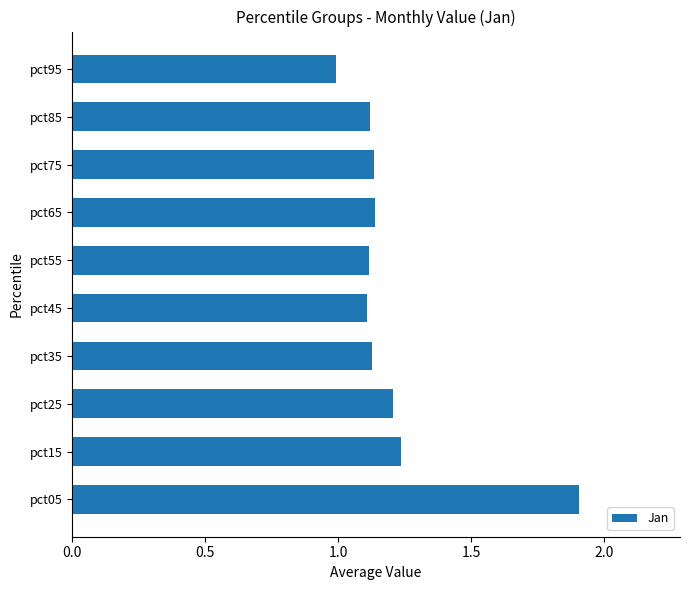

Are the bars horizontal?

Yes